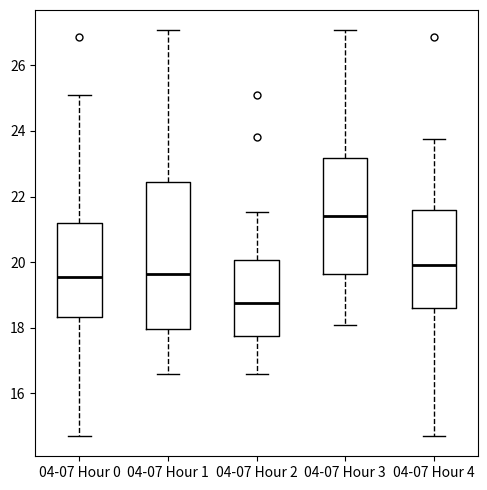

Where does the median line of the box for 04-07 Hour 3 sit on the y-axis? The values are not printed on the chart, so give them approximately, as read against the axis.

21.4